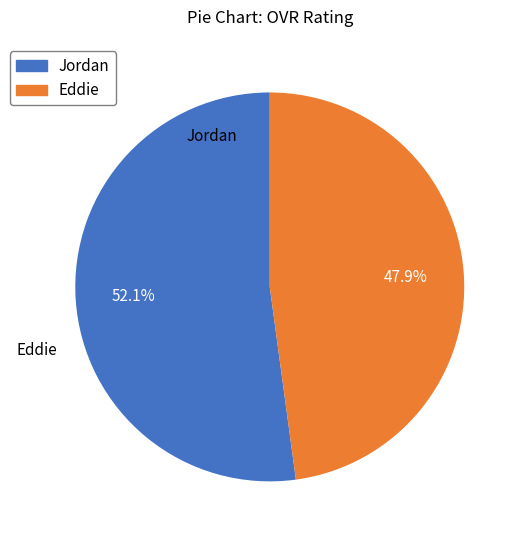

How many segments does this pie chart have?

2